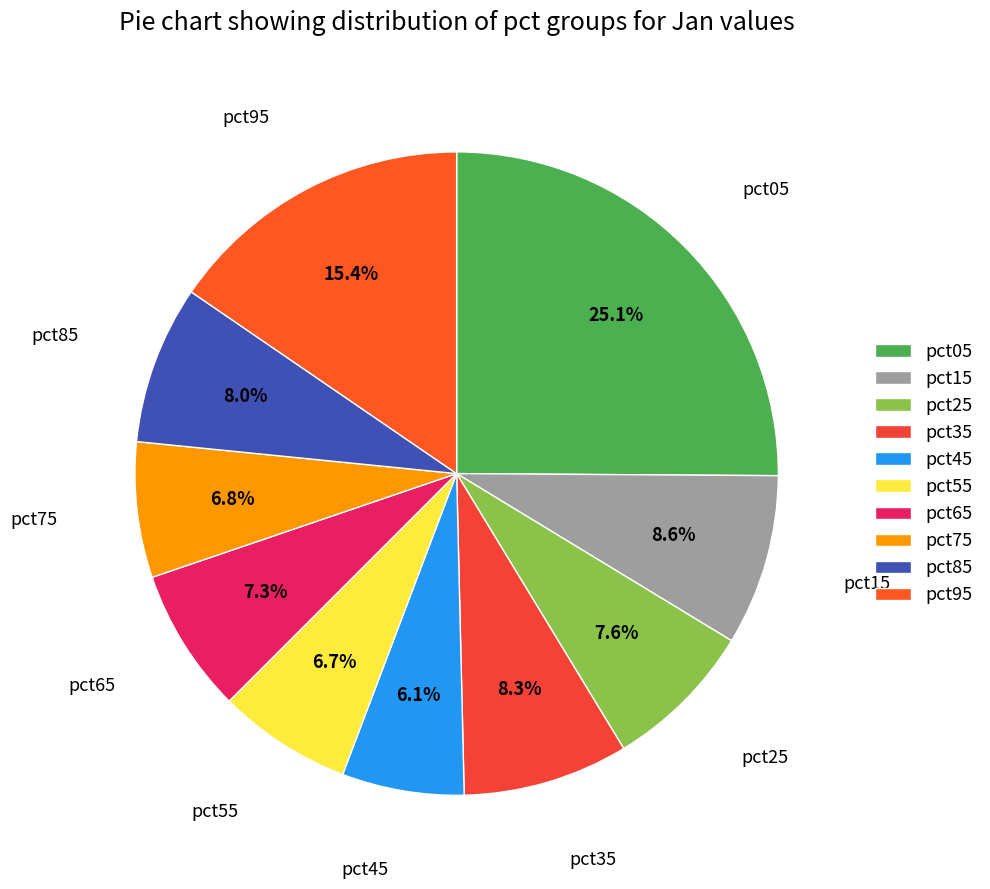

Is there any slice that represents more than half of the pie?

No